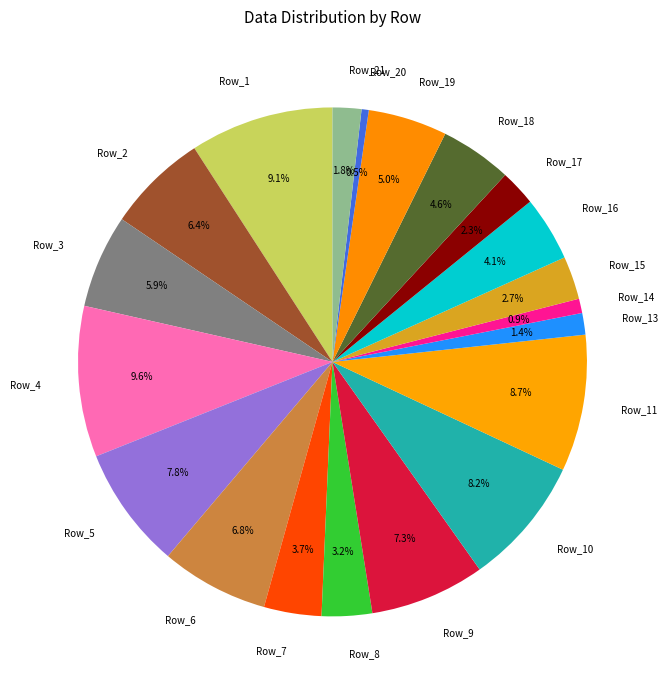

Is there any slice that represents more than half of the pie?

No